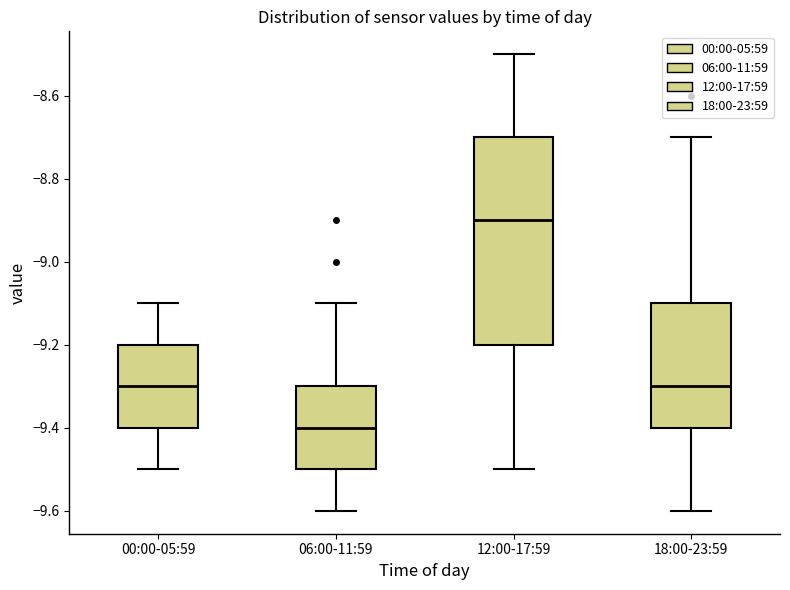

Reading left to right, transcribe this box plot: for each box, give where its median line is, the range the box spans, and where its two whiskers end, as read against the y-axis. The values are not printed on the chart, so give them approximately, as read against the axis.

00:00-05:59: median -9.3, box -9.4 to -9.2, whiskers -9.5 to -9.1
06:00-11:59: median -9.4, box -9.5 to -9.3, whiskers -9.6 to -9.1
12:00-17:59: median -8.9, box -9.2 to -8.7, whiskers -9.5 to -8.5
18:00-23:59: median -9.3, box -9.4 to -9.1, whiskers -9.6 to -8.7